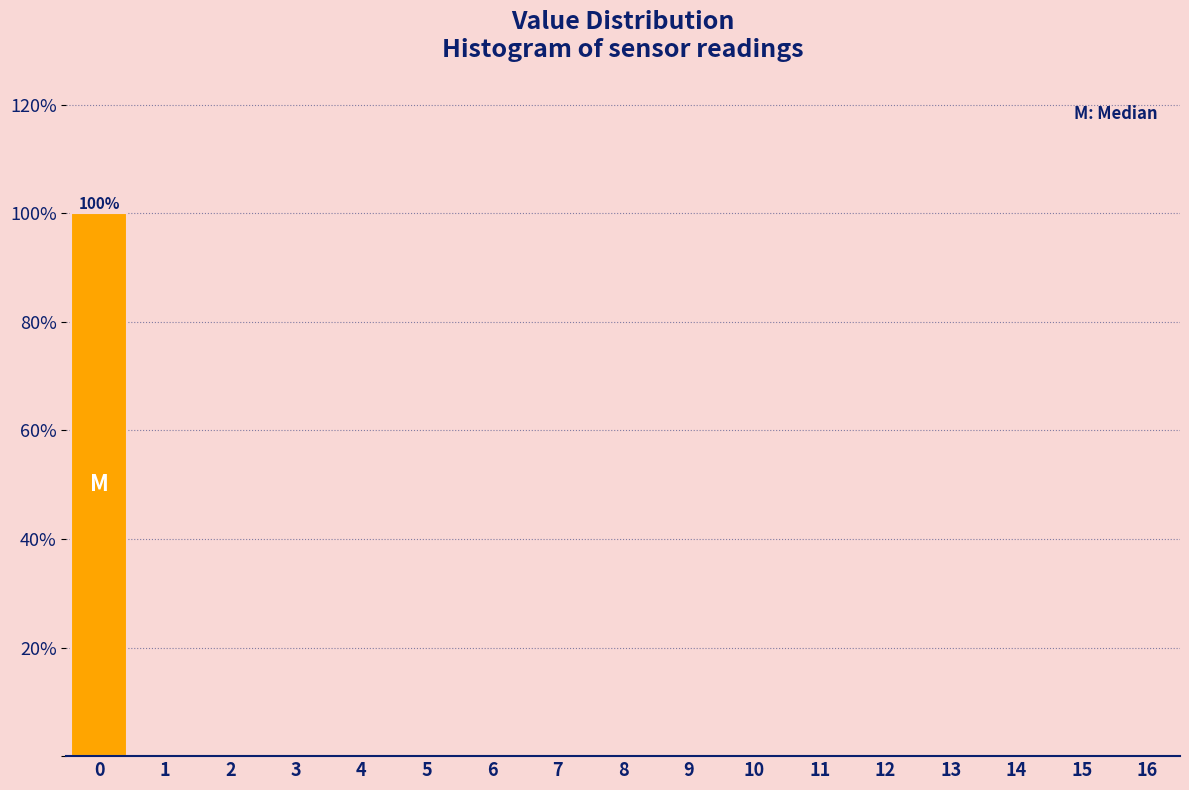

Reading right to left, list all the values displayed in this chart.

16=0	15=0	14=0	13=0	12=0	11=0	10=0	9=0	8=0	7=0	6=0	5=0	4=0	3=0	2=0	1=0	0=100